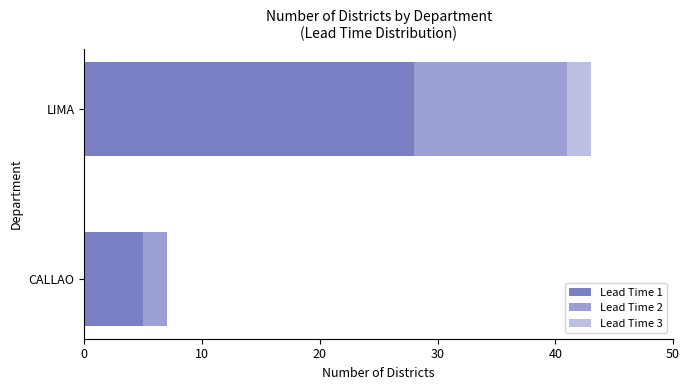

Is it true that Lead Time 1 equals 5 at CALLAO?

True